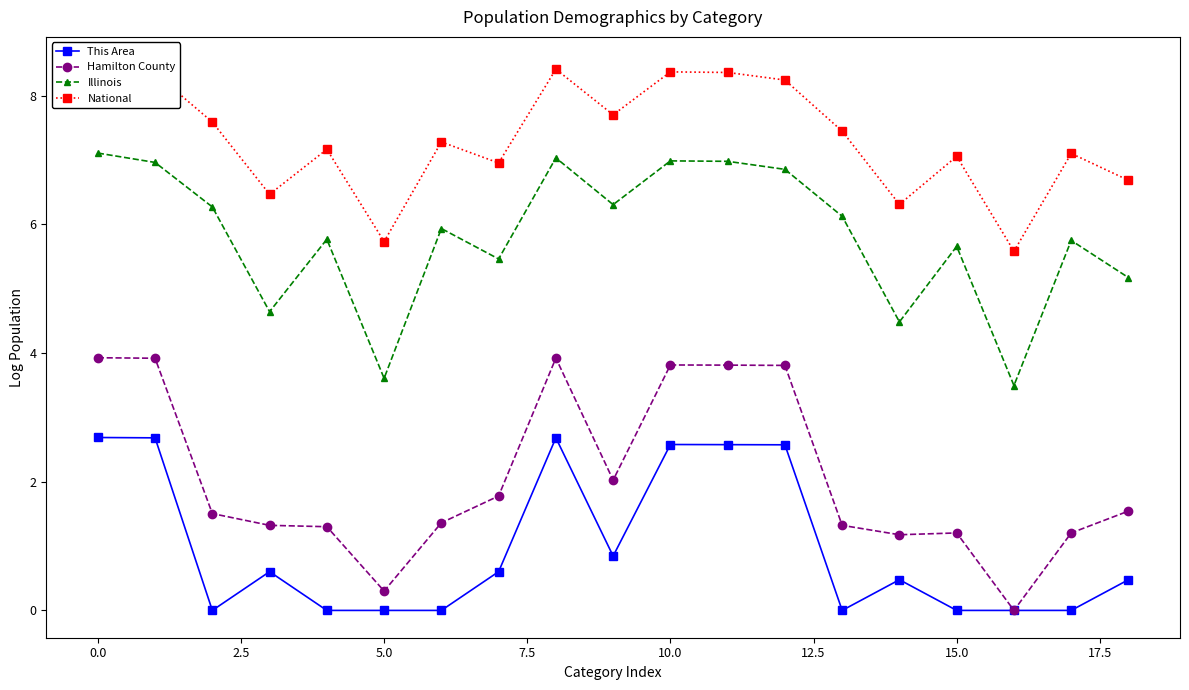

The Illinois series shows 5.0 at 5.0. True or false?

False